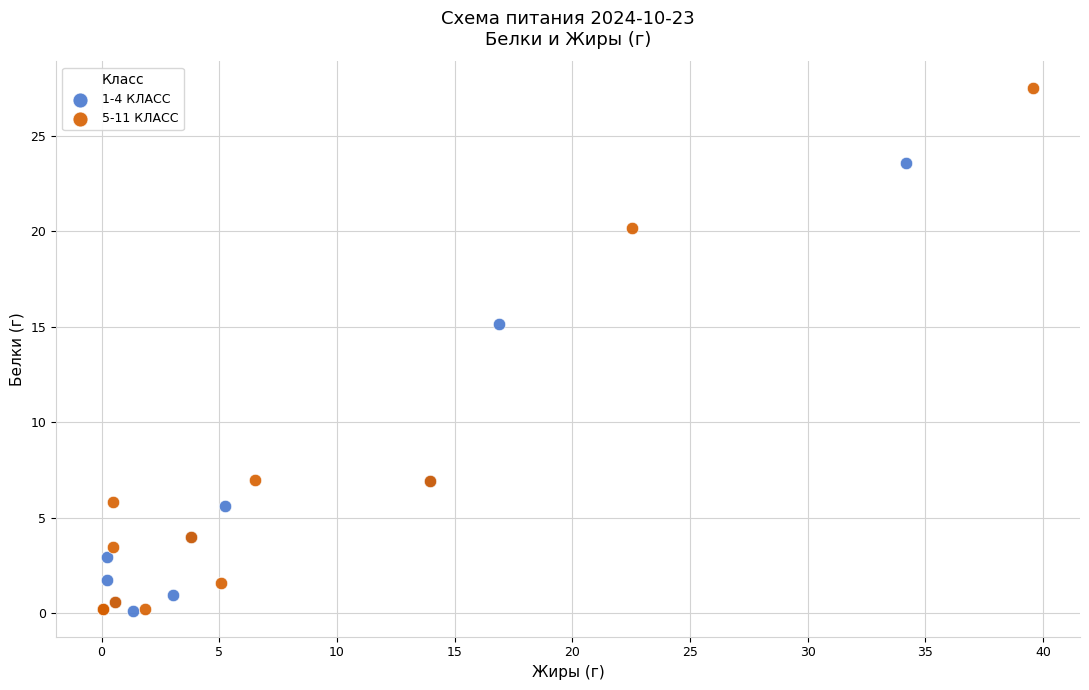

Which series has the largest Y range (max minus min)?

5-11 КЛАСС